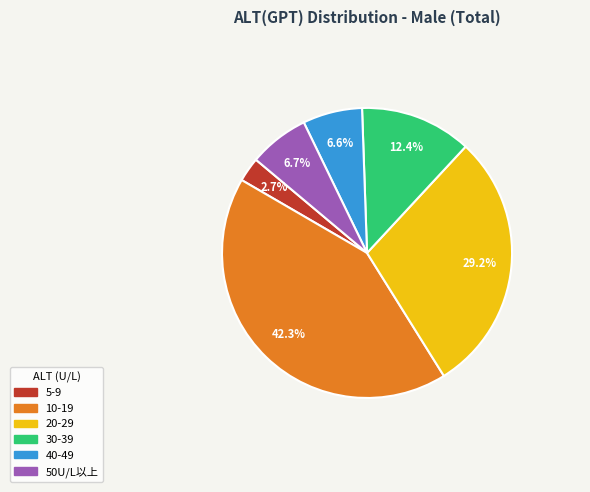

Which has a higher value, 30-39 or 10-19?

10-19